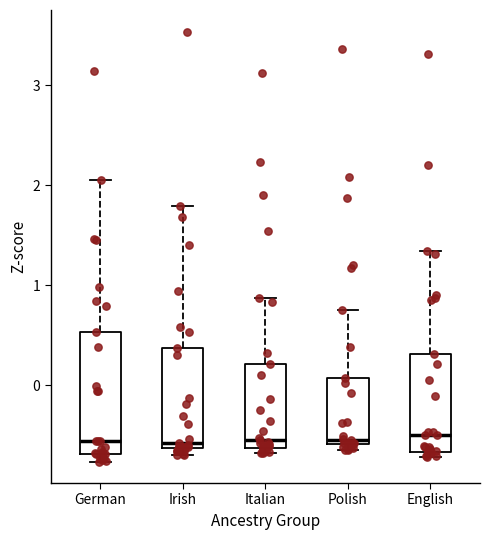

Which box is the tallest, from its lower edge to its upper edge?

German